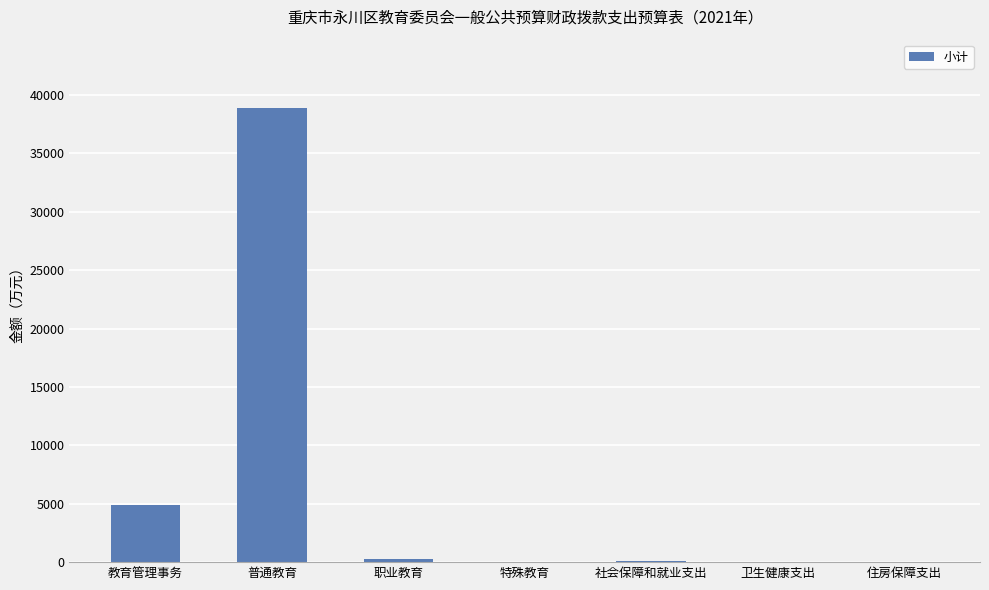

What is the change in value from 职业教育 to 卫生健康支出?

-243.8